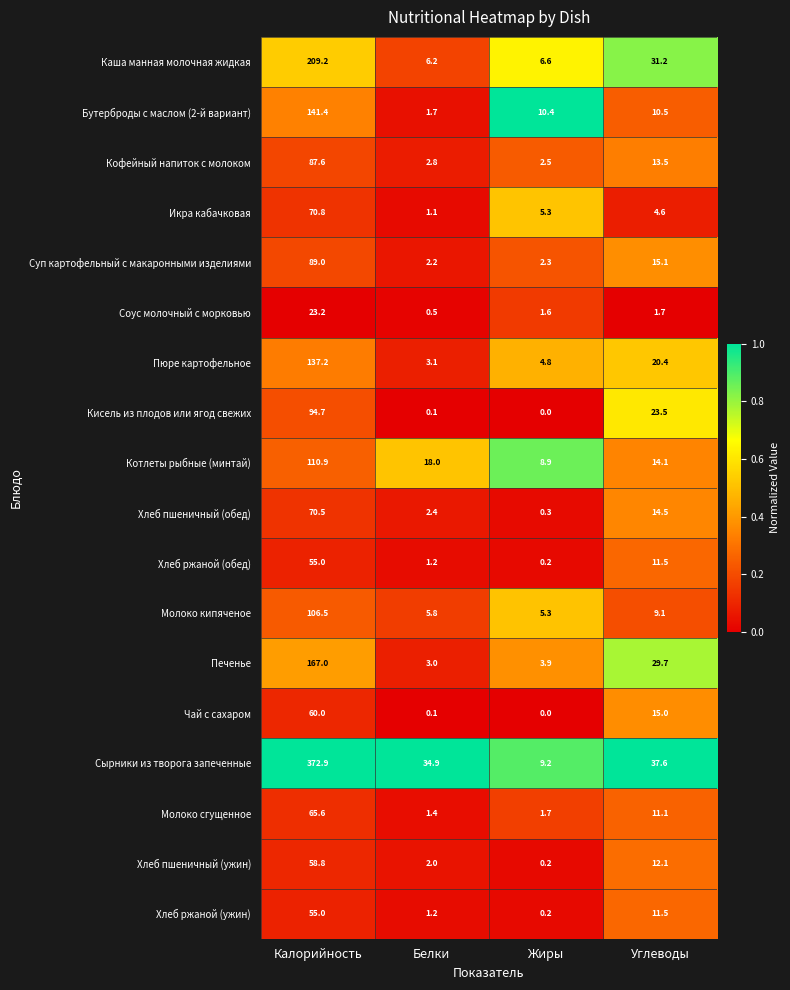

Is it true that Кисель из плодов или ягод свежих equals 45.6 at Жиры?

False